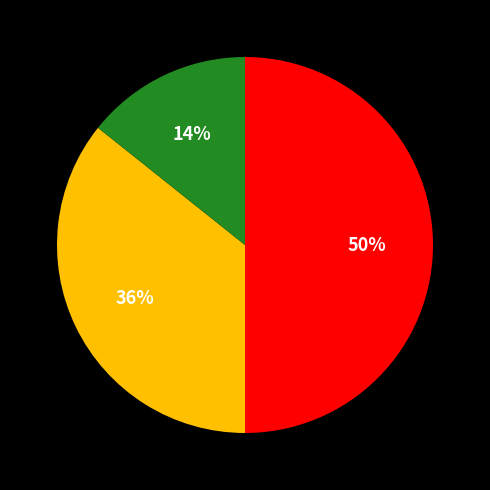

To the nearest percent, what is the difference between the largest and smallest slice percentages?

36%